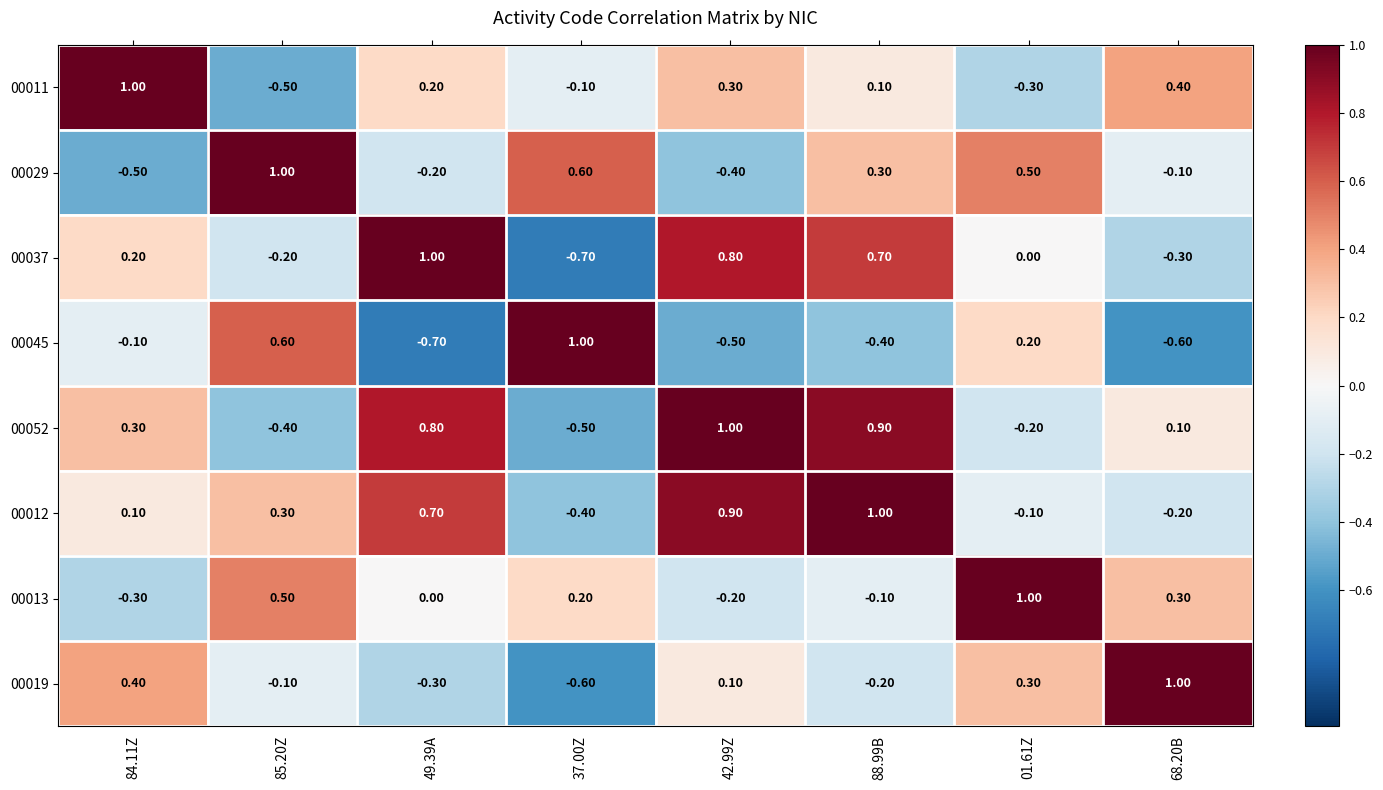

Rank the series at 49.39A from highest to lowest value.

00037, 00052, 00012, 00011, 00013, 00029, 00019, 00045